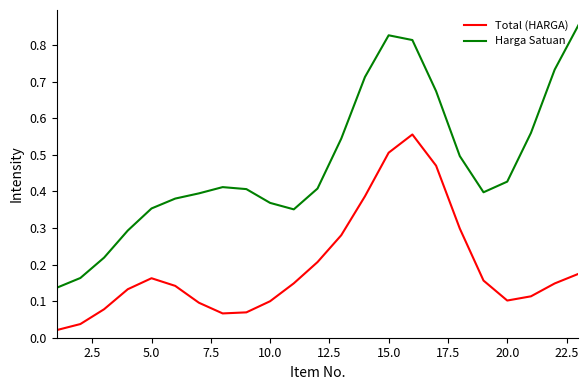

Which series has the largest range (max minus min)?

Harga Satuan